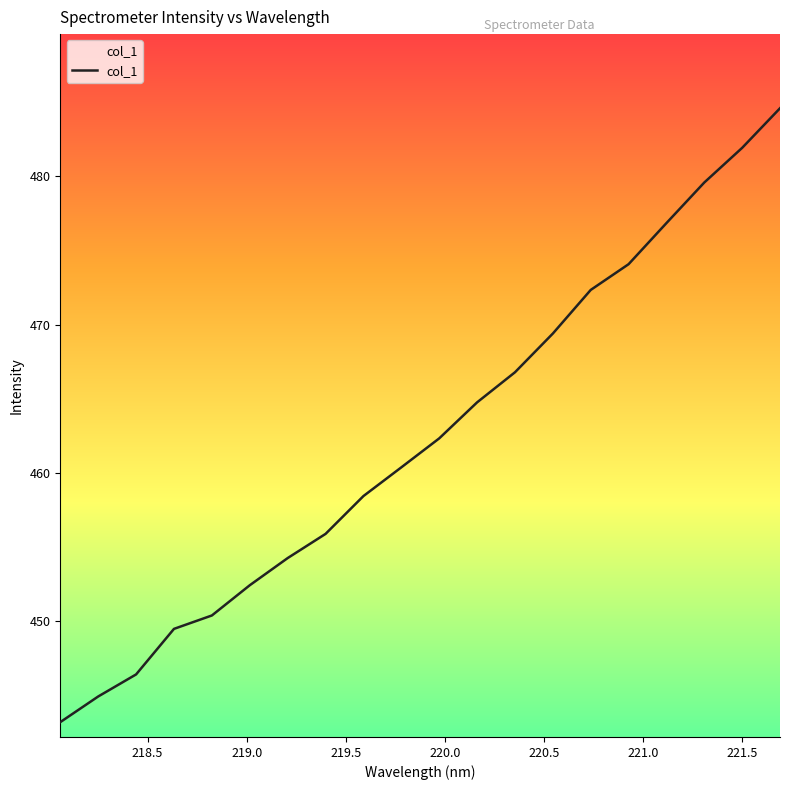

What is the greatest value displayed?

484.6